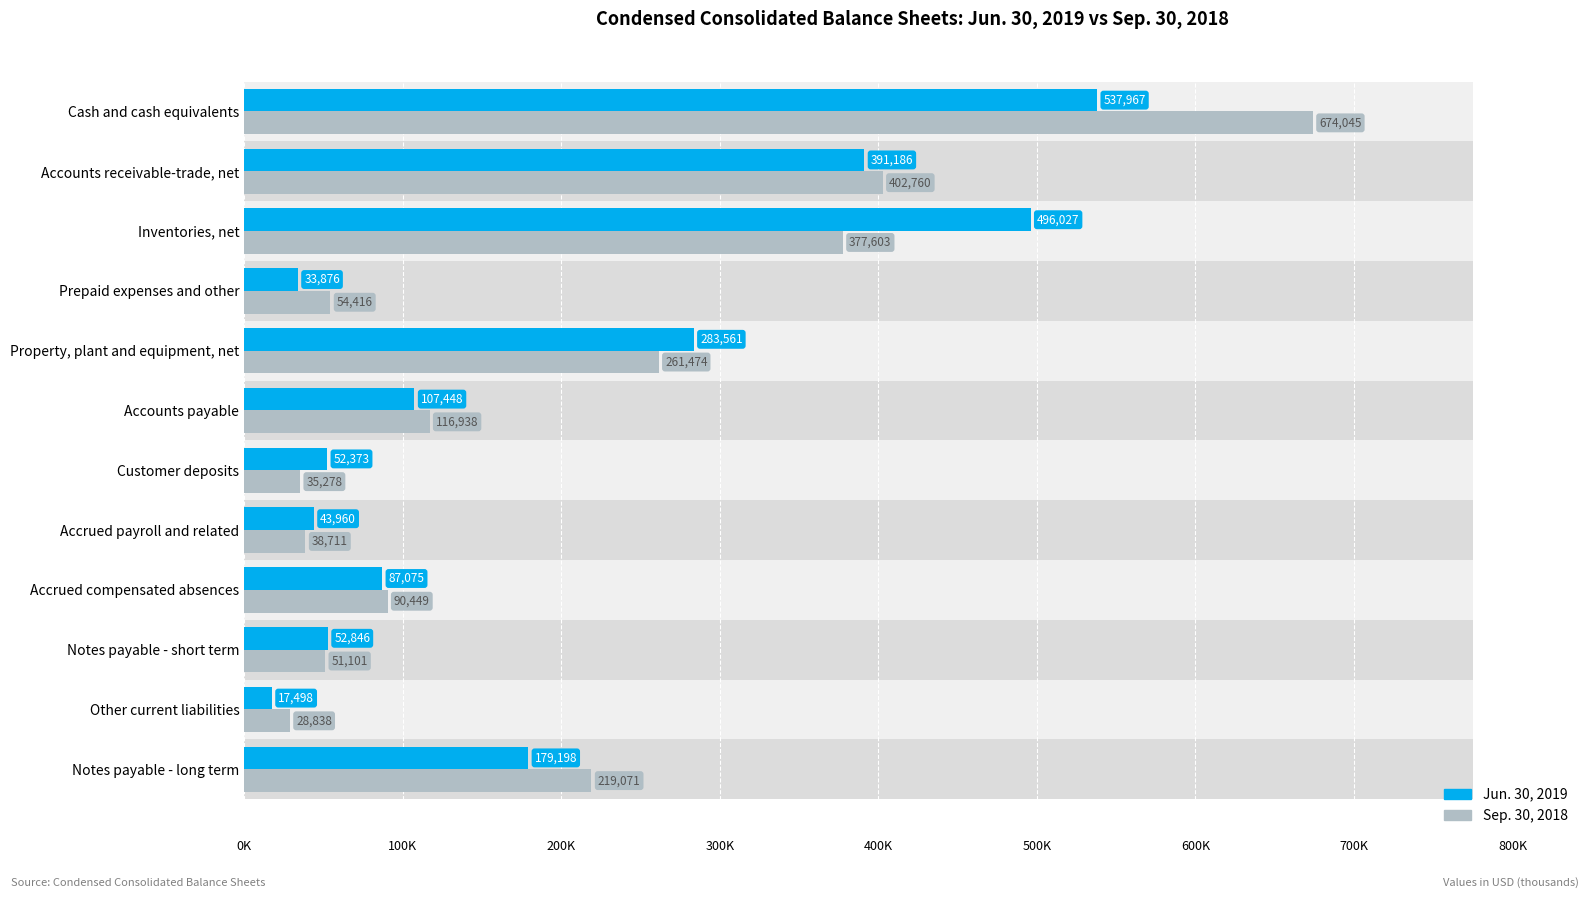

How many bars are there in each group?

2